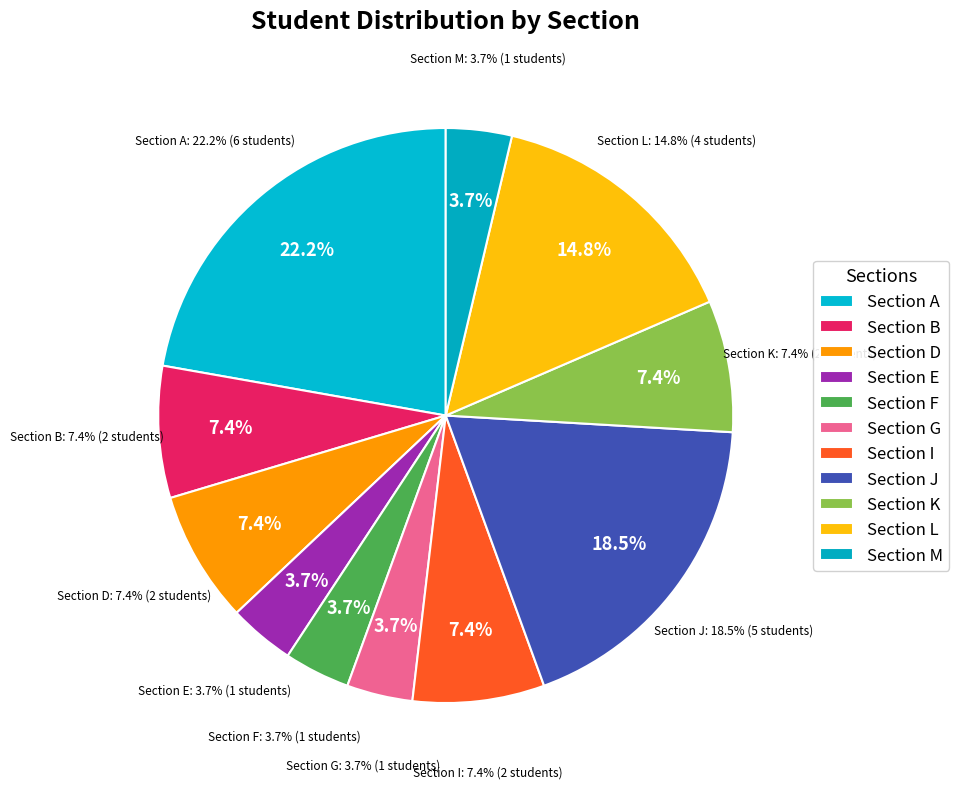

How many segments does this pie chart have?

11